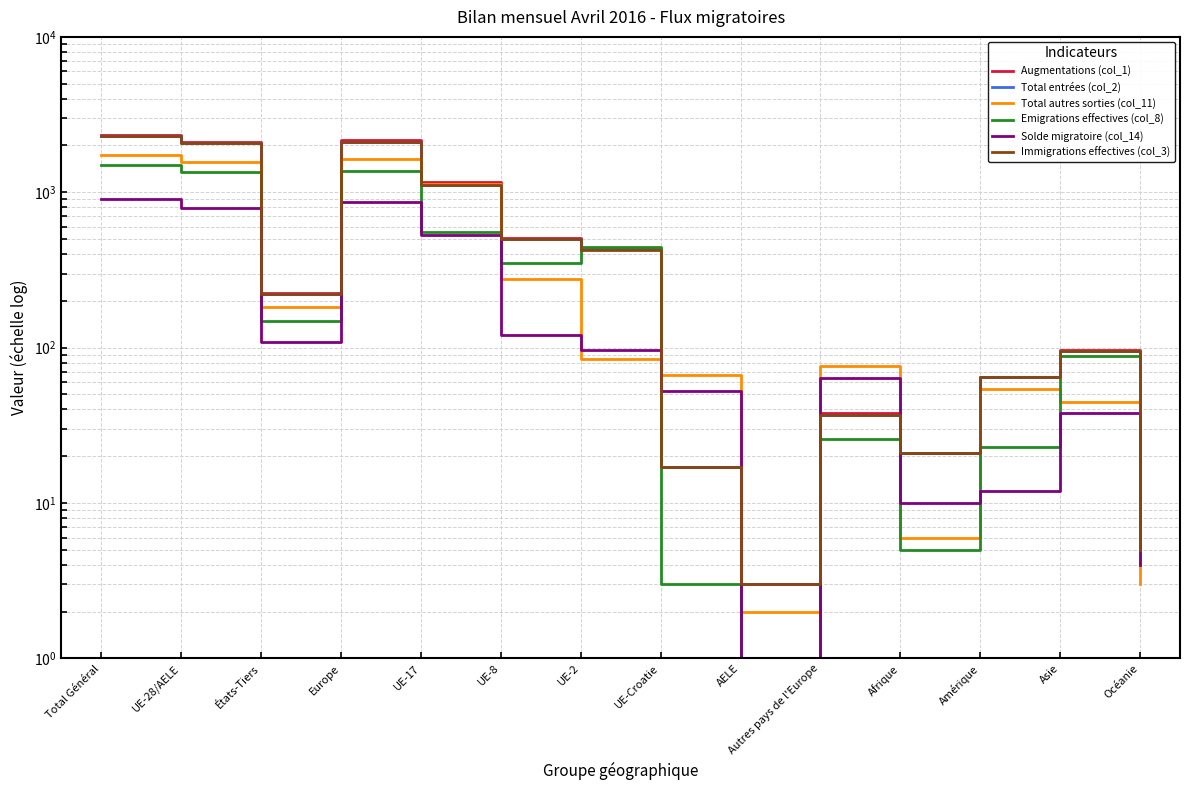

True or false: Augmentations (col_1) has a value of 2341 at Total Général.

True